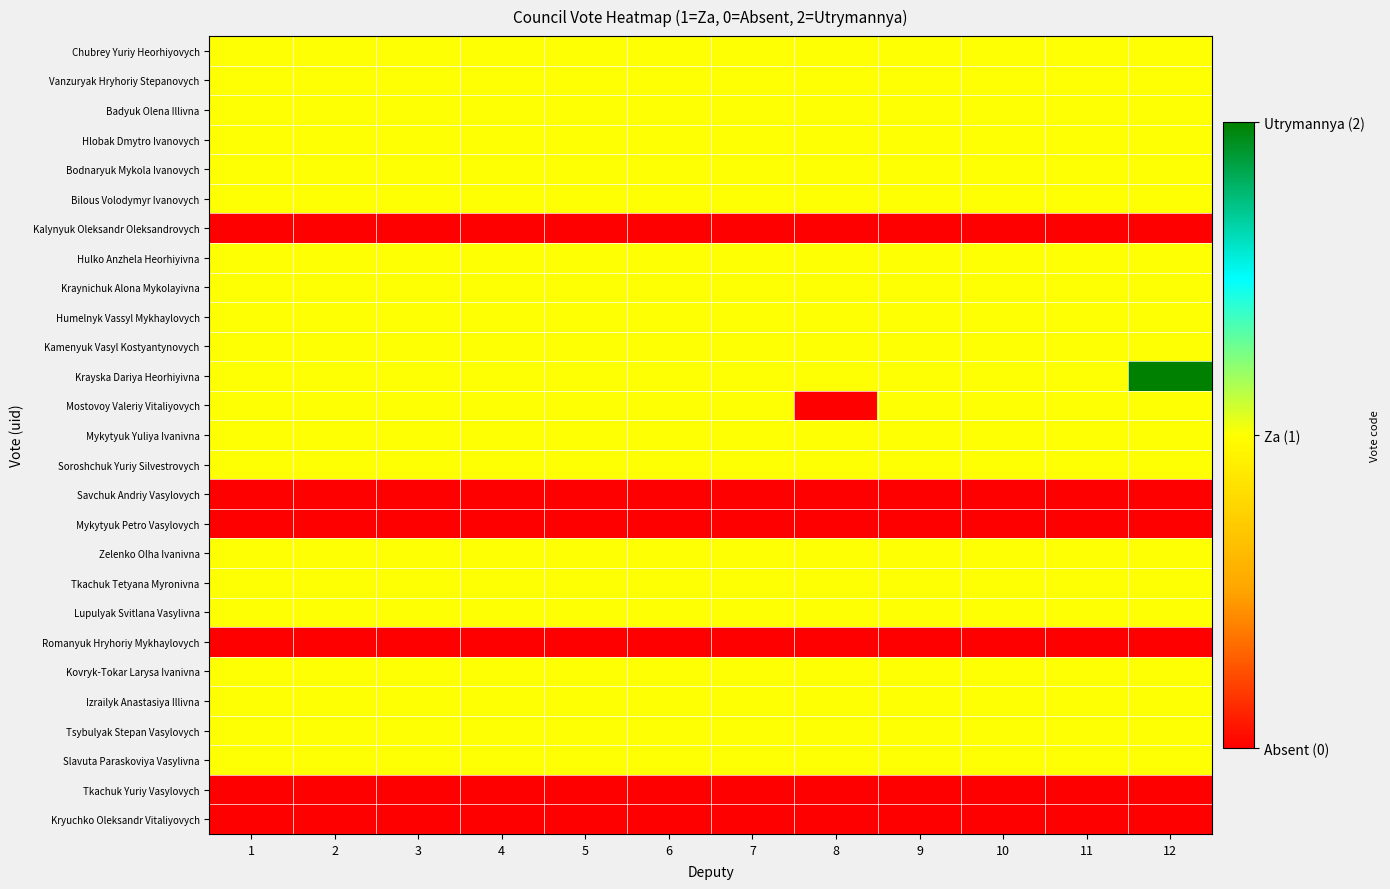

Reading right to left, transcribe all the data shown in this chart.

Chubrey Yuriy Heorhiyovych: 12=1	11=1	10=1	9=1	8=1	7=1	6=1	5=1	4=1	3=1	2=1	1=1
Vanzuryak Hryhoriy Stepanovych: 12=1	11=1	10=1	9=1	8=1	7=1	6=1	5=1	4=1	3=1	2=1	1=1
Badyuk Olena Illivna: 12=1	11=1	10=1	9=1	8=1	7=1	6=1	5=1	4=1	3=1	2=1	1=1
Hlobak Dmytro Ivanovych: 12=1	11=1	10=1	9=1	8=1	7=1	6=1	5=1	4=1	3=1	2=1	1=1
Bodnaryuk Mykola Ivanovych: 12=1	11=1	10=1	9=1	8=1	7=1	6=1	5=1	4=1	3=1	2=1	1=1
Bilous Volodymyr Ivanovych: 12=1	11=1	10=1	9=1	8=1	7=1	6=1	5=1	4=1	3=1	2=1	1=1
Kalynyuk Oleksandr Oleksandrovych: 12=0	11=0	10=0	9=0	8=0	7=0	6=0	5=0	4=0	3=0	2=0	1=0
Hulko Anzhela Heorhiyivna: 12=1	11=1	10=1	9=1	8=1	7=1	6=1	5=1	4=1	3=1	2=1	1=1
Kraynichuk Alona Mykolayivna: 12=1	11=1	10=1	9=1	8=1	7=1	6=1	5=1	4=1	3=1	2=1	1=1
Humelnyk Vassyl Mykhaylovych: 12=1	11=1	10=1	9=1	8=1	7=1	6=1	5=1	4=1	3=1	2=1	1=1
Kamenyuk Vasyl Kostyantynovych: 12=1	11=1	10=1	9=1	8=1	7=1	6=1	5=1	4=1	3=1	2=1	1=1
Krayska Dariya Heorhiyivna: 12=2	11=1	10=1	9=1	8=1	7=1	6=1	5=1	4=1	3=1	2=1	1=1
Mostovoy Valeriy Vitaliyovych: 12=1	11=1	10=1	9=1	8=0	7=1	6=1	5=1	4=1	3=1	2=1	1=1
Mykytyuk Yuliya Ivanivna: 12=1	11=1	10=1	9=1	8=1	7=1	6=1	5=1	4=1	3=1	2=1	1=1
Soroshchuk Yuriy Silvestrovych: 12=1	11=1	10=1	9=1	8=1	7=1	6=1	5=1	4=1	3=1	2=1	1=1
Savchuk Andriy Vasylovych: 12=0	11=0	10=0	9=0	8=0	7=0	6=0	5=0	4=0	3=0	2=0	1=0
Mykytyuk Petro Vasylovych: 12=0	11=0	10=0	9=0	8=0	7=0	6=0	5=0	4=0	3=0	2=0	1=0
Zelenko Olha Ivanivna: 12=1	11=1	10=1	9=1	8=1	7=1	6=1	5=1	4=1	3=1	2=1	1=1
Tkachuk Tetyana Myronivna: 12=1	11=1	10=1	9=1	8=1	7=1	6=1	5=1	4=1	3=1	2=1	1=1
Lupulyak Svitlana Vasylivna: 12=1	11=1	10=1	9=1	8=1	7=1	6=1	5=1	4=1	3=1	2=1	1=1
Romanyuk Hryhoriy Mykhaylovych: 12=0	11=0	10=0	9=0	8=0	7=0	6=0	5=0	4=0	3=0	2=0	1=0
Kovryk-Tokar Larysa Ivanivna: 12=1	11=1	10=1	9=1	8=1	7=1	6=1	5=1	4=1	3=1	2=1	1=1
Izrailyk Anastasiya Illivna: 12=1	11=1	10=1	9=1	8=1	7=1	6=1	5=1	4=1	3=1	2=1	1=1
Tsybulyak Stepan Vasylovych: 12=1	11=1	10=1	9=1	8=1	7=1	6=1	5=1	4=1	3=1	2=1	1=1
Slavuta Paraskoviya Vasylivna: 12=1	11=1	10=1	9=1	8=1	7=1	6=1	5=1	4=1	3=1	2=1	1=1
Tkachuk Yuriy Vasylovych: 12=0	11=0	10=0	9=0	8=0	7=0	6=0	5=0	4=0	3=0	2=0	1=0
Kryuchko Oleksandr Vitaliyovych: 12=0	11=0	10=0	9=0	8=0	7=0	6=0	5=0	4=0	3=0	2=0	1=0